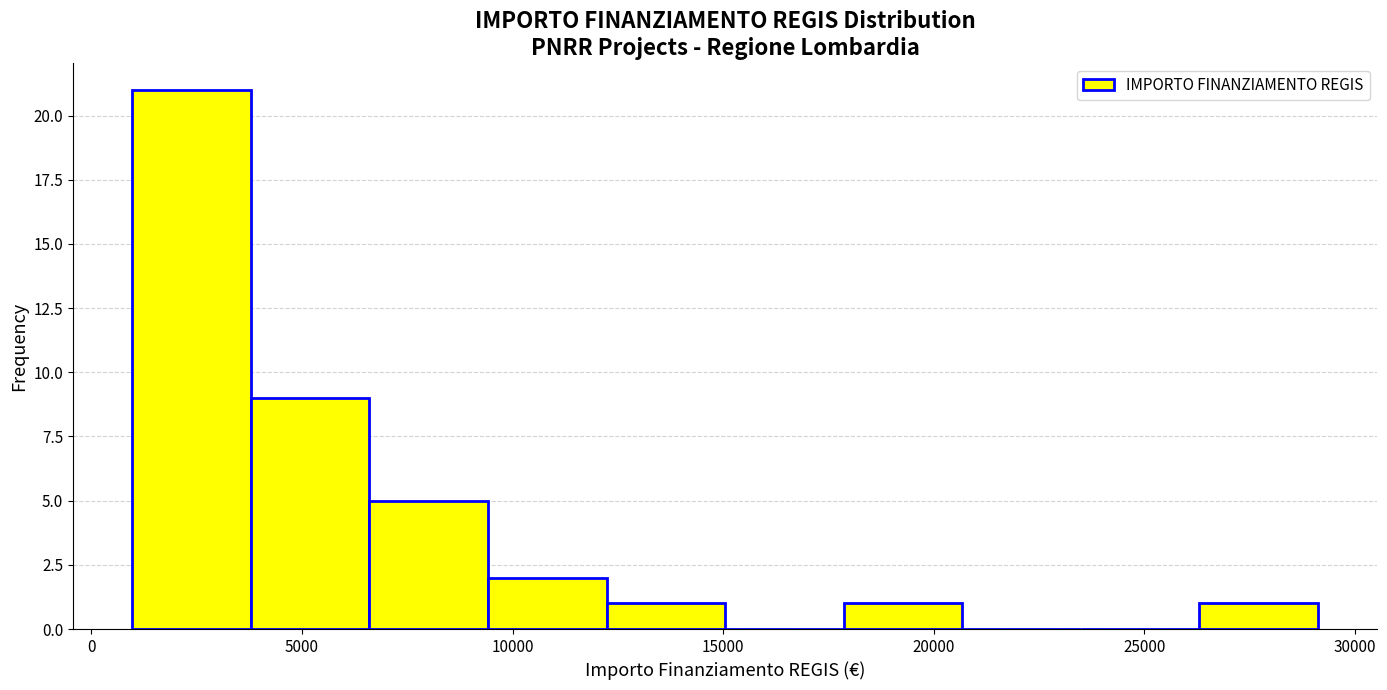

Reading left to right, transcribe this chart: for each bar, give the range it covers on the x-axis and its height. Neither the bar edges nor the heights are printed on the chart, so give them approximately, as read against the axes.

1000 to 4000: 21
4000 to 6500: 9
6500 to 9500: 5
9500 to 12000: 2
12000 to 15000: 1
15000 to 18000: 0
18000 to 20500: 1
20500 to 23500: 0
23500 to 26500: 0
26500 to 29000: 1